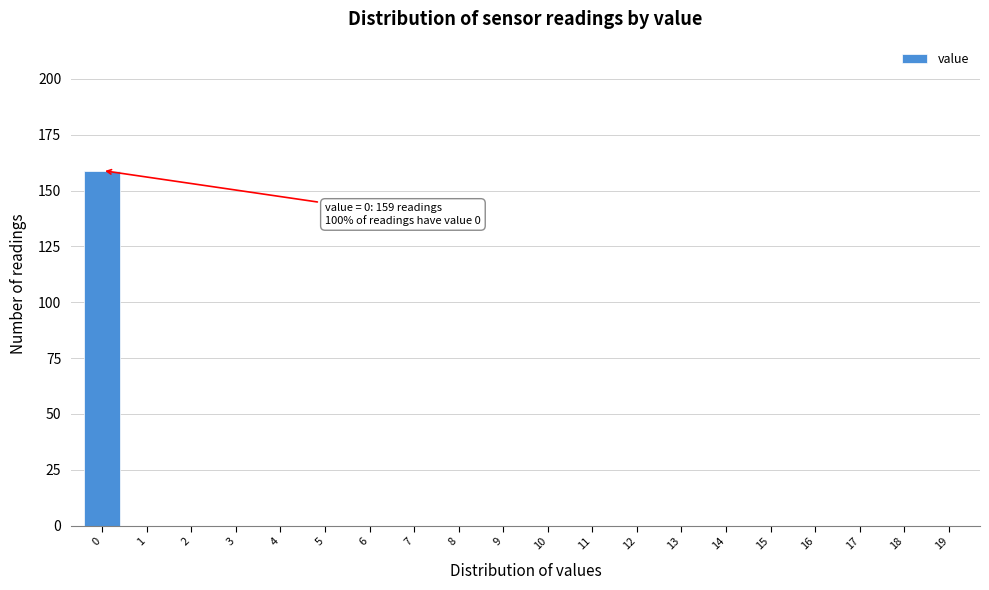

Reading left to right, what are all the values shown in this chart?

0=159	1=0	2=0	3=0	4=0	5=0	6=0	7=0	8=0	9=0	10=0	11=0	12=0	13=0	14=0	15=0	16=0	17=0	18=0	19=0